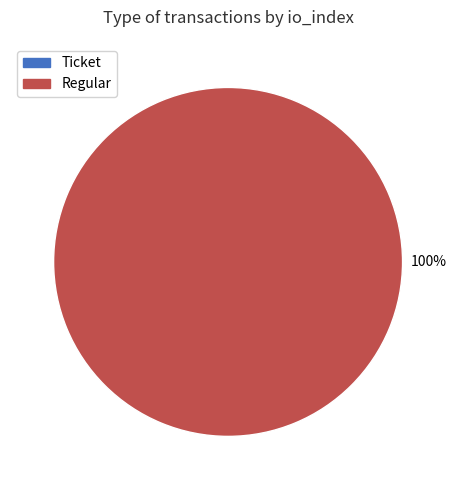

Rank the categories by value from lowest to highest.

Ticket, Regular